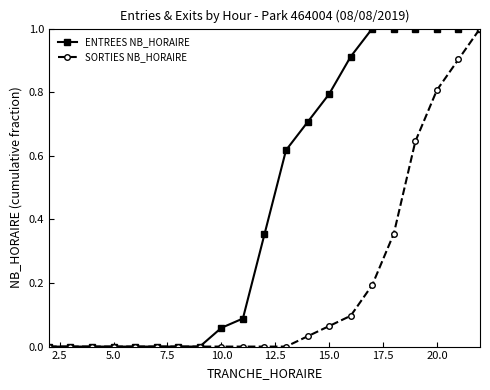

What is the maximum value for ENTREES NB_HORAIRE?

1.0